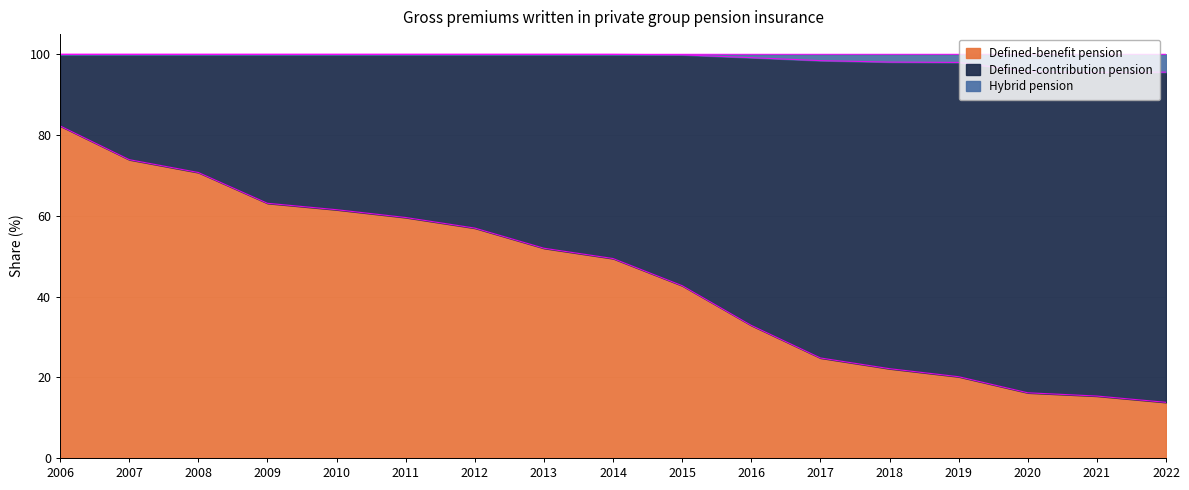

Which has a higher value, 2009 or 2006?

2006